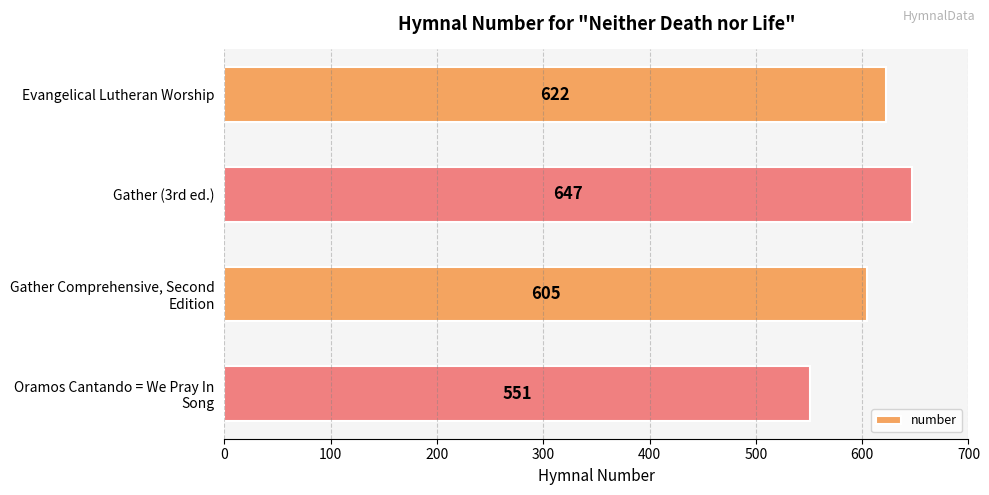

Count the values in the range 605 to 647.

3